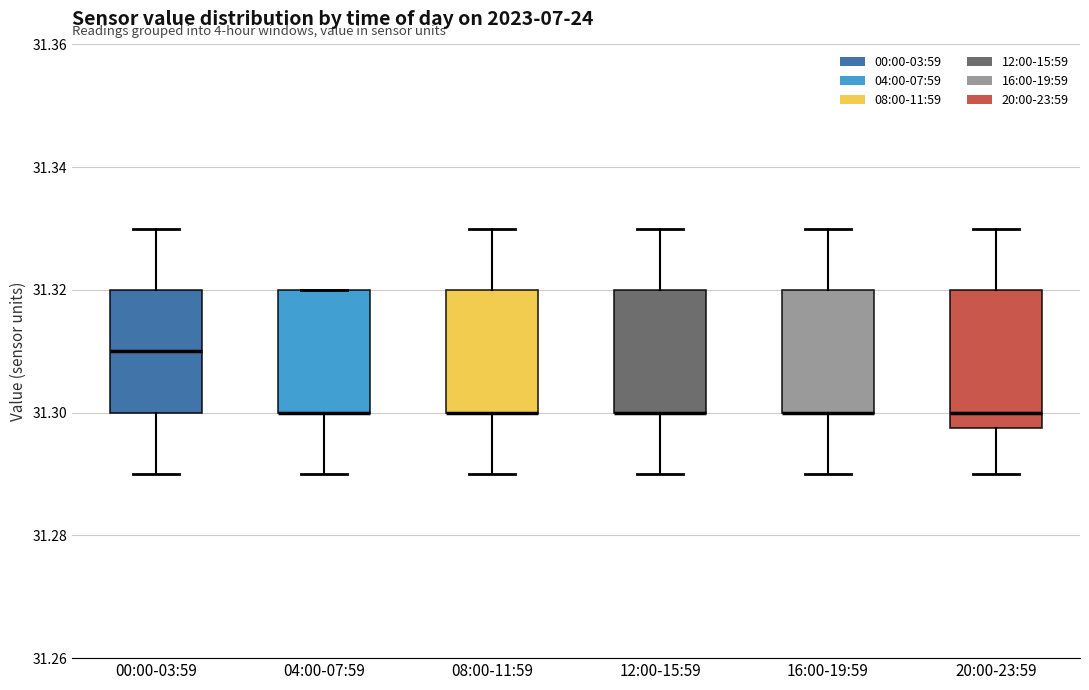

Reading left to right, transcribe this box plot: for each box, give where its median line is, the range the box spans, and where its two whiskers end, as read against the y-axis. The values are not printed on the chart, so give them approximately, as read against the axis.

00:00-03:59: median 31.310, box 31.300 to 31.320, whiskers 31.290 to 31.330
04:00-07:59: median 31.300 (drawn on the box's lower edge), box 31.300 to 31.320, whiskers 31.290 to 31.320
08:00-11:59: median 31.300 (drawn on the box's lower edge), box 31.300 to 31.320, whiskers 31.290 to 31.330
12:00-15:59: median 31.300 (drawn on the box's lower edge), box 31.300 to 31.320, whiskers 31.290 to 31.330
16:00-19:59: median 31.300 (drawn on the box's lower edge), box 31.300 to 31.320, whiskers 31.290 to 31.330
20:00-23:59: median 31.300, box 31.298 to 31.320, whiskers 31.290 to 31.330